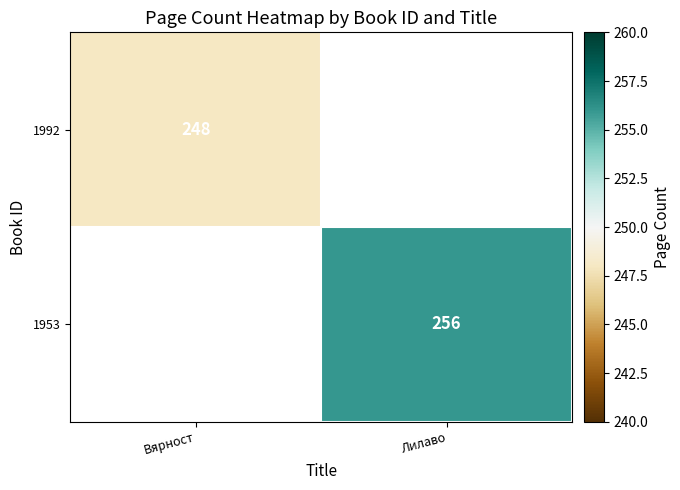

The value of 1953 at Лилаво is 138.2. True or false?

False